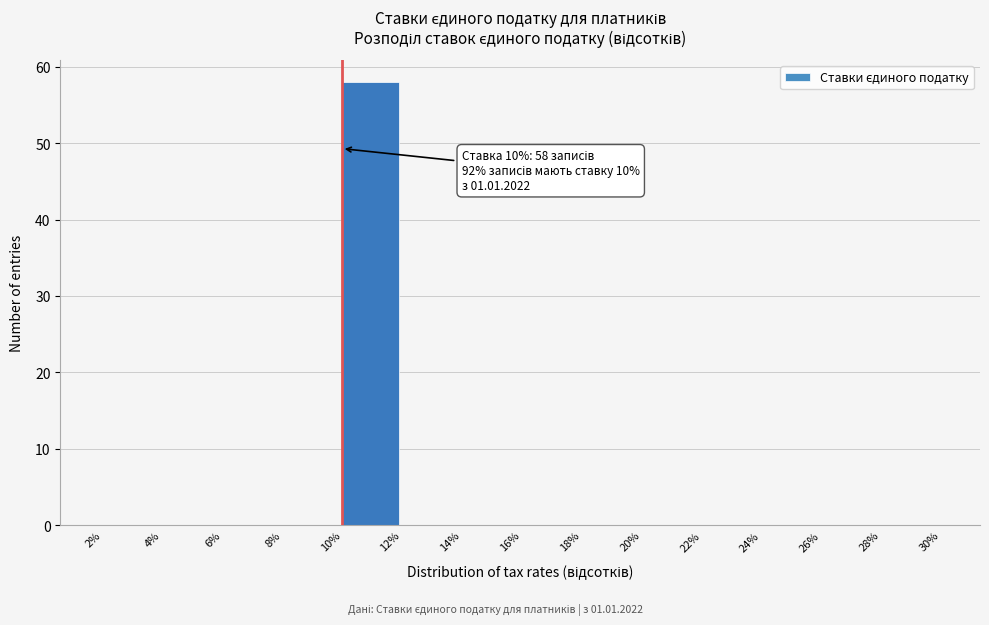

Which range on the x-axis has the tallest bar?

10% to 12%